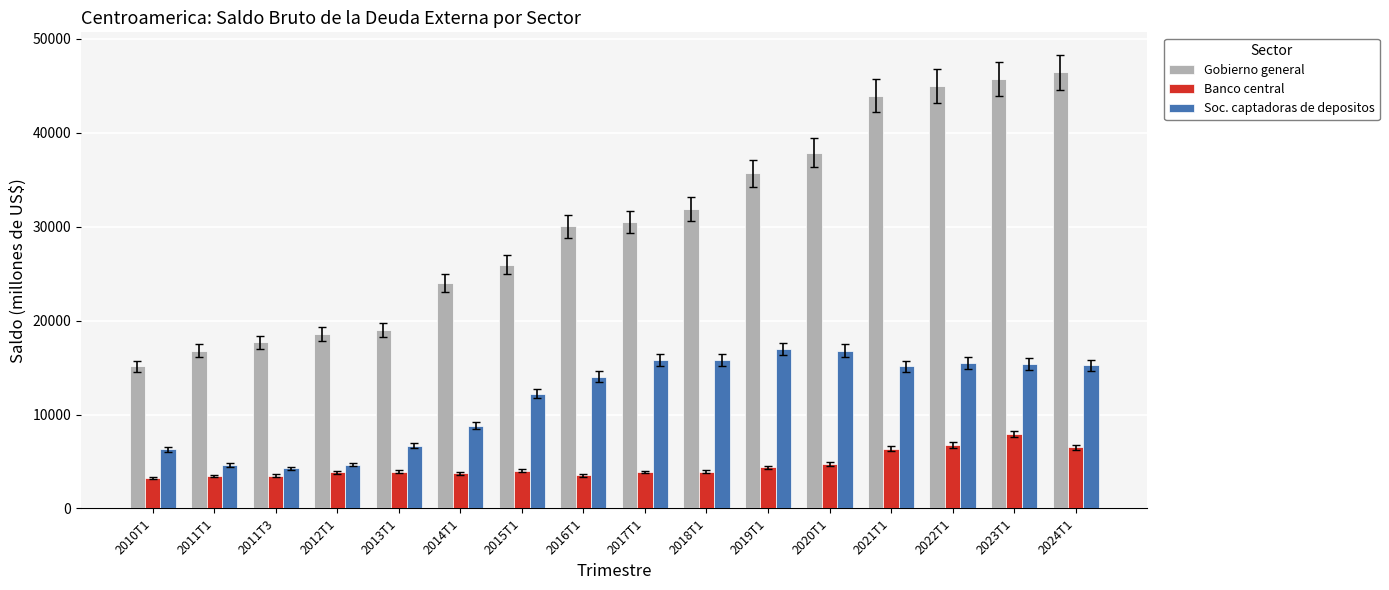

What is the sum of all Banco central values?

73612.2